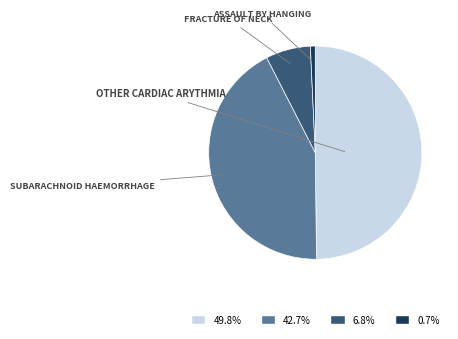

How many segments does this pie chart have?

4